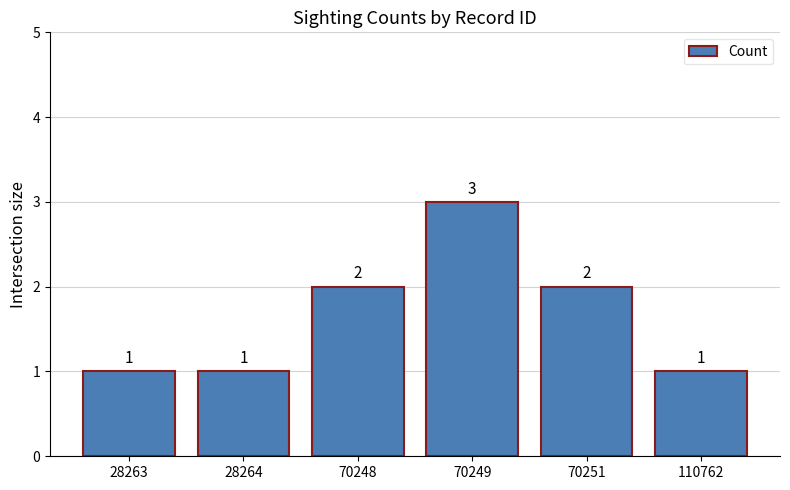

What is the change in value from 70249 to 70251?

-1